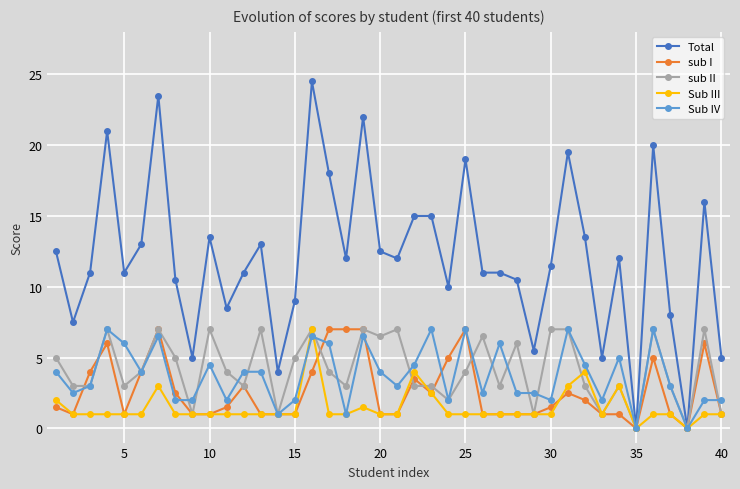

True or false: Sub III has more than 2 interior local peaks.

True